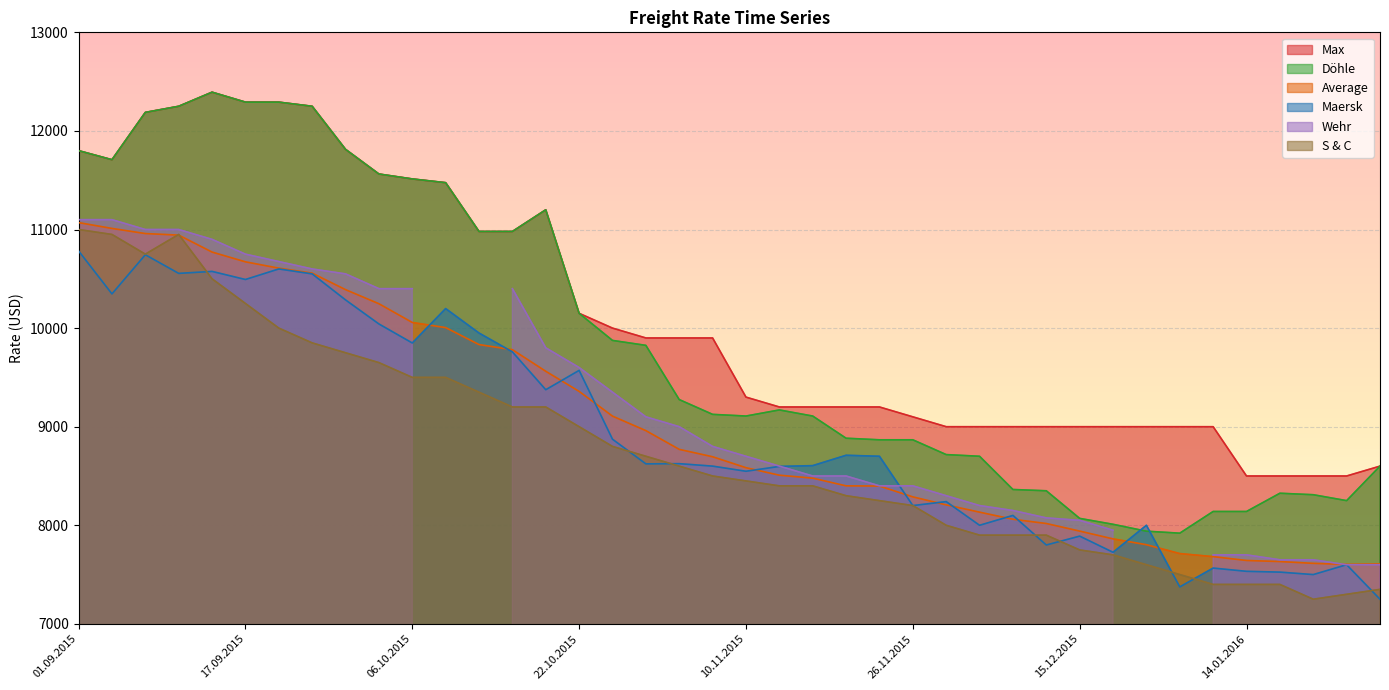

What is the label of the 19th point from the right?

12.11.2015